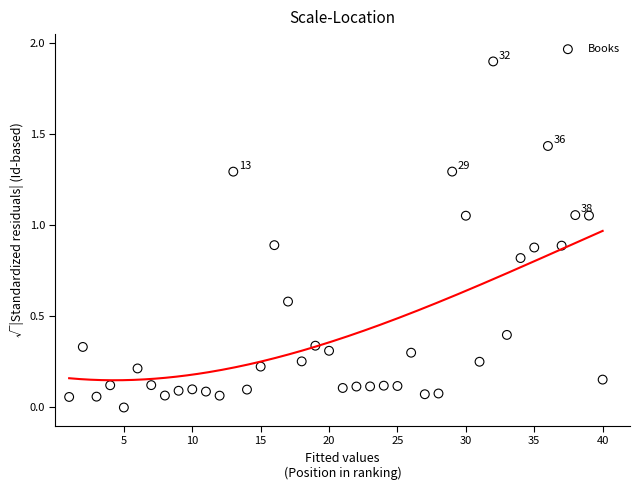

What is the range of Y values (max minus min)?

1.9